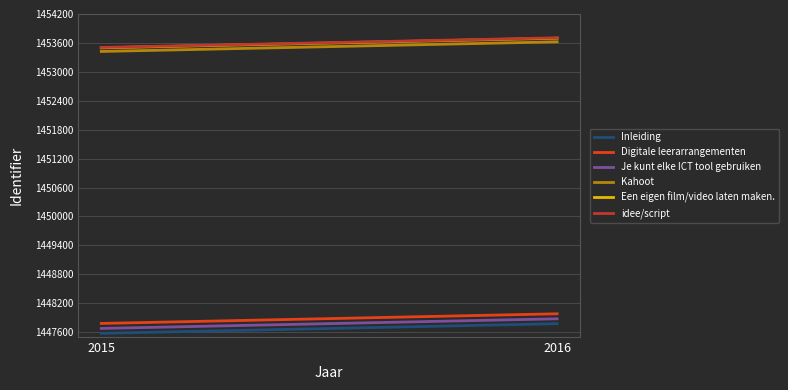

How many lines are shown in the chart?

6